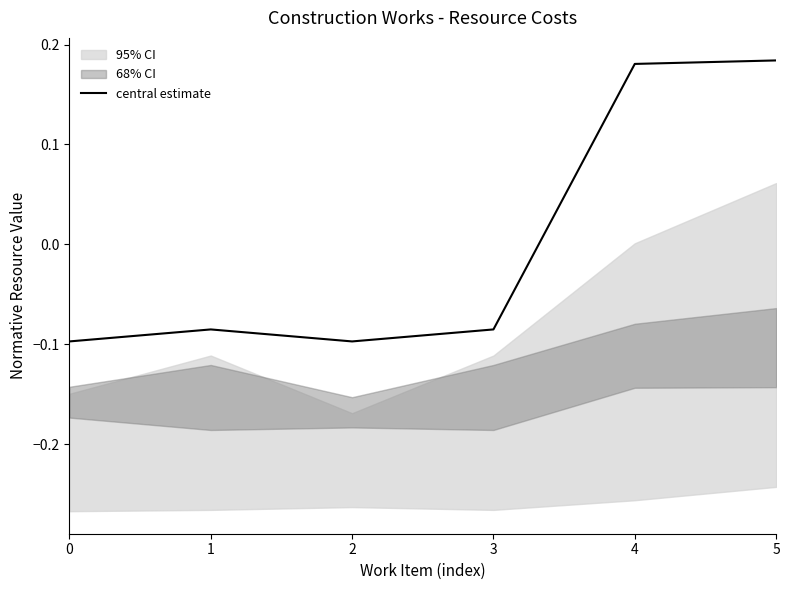

Where does the data first go above 0?

4